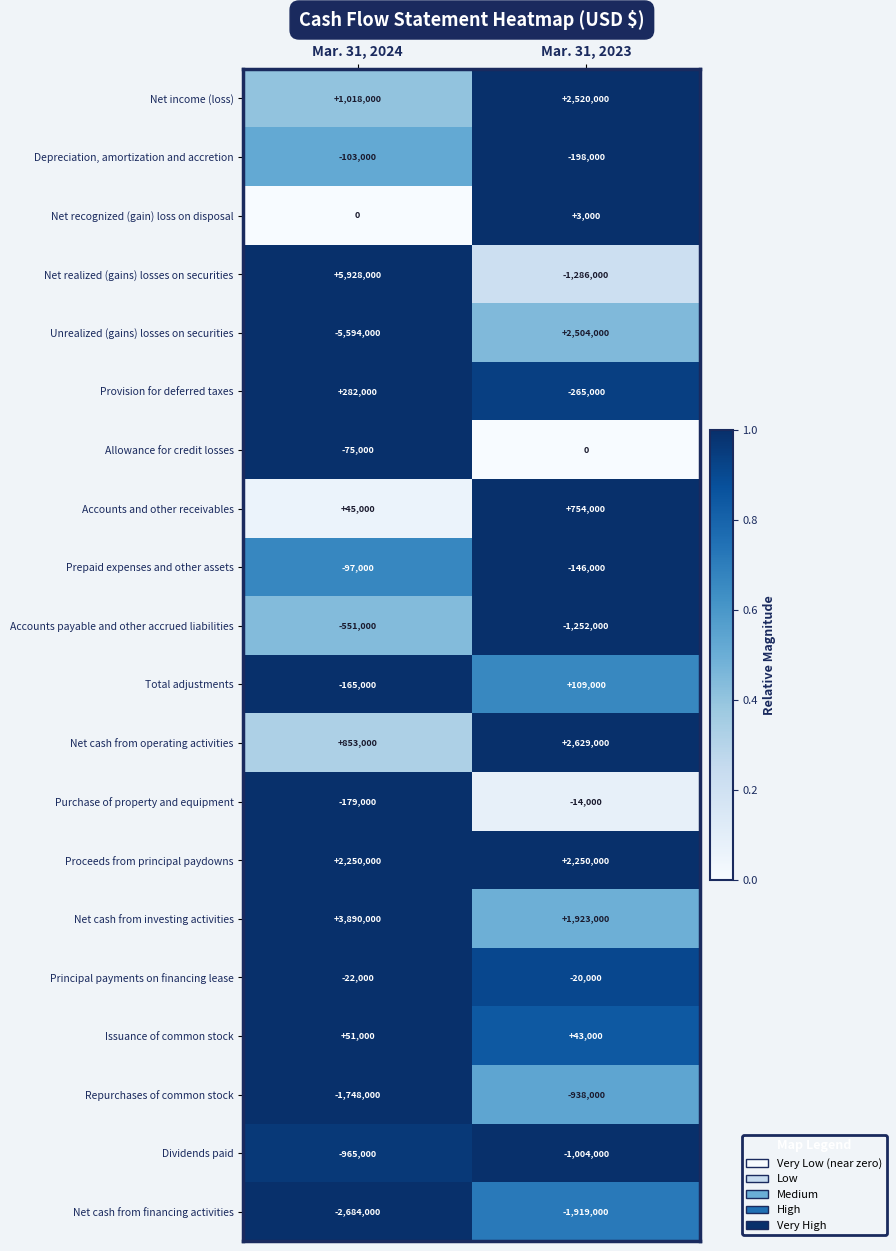

Which series has the largest range (max minus min)?

Unrealized (gains) losses on securities